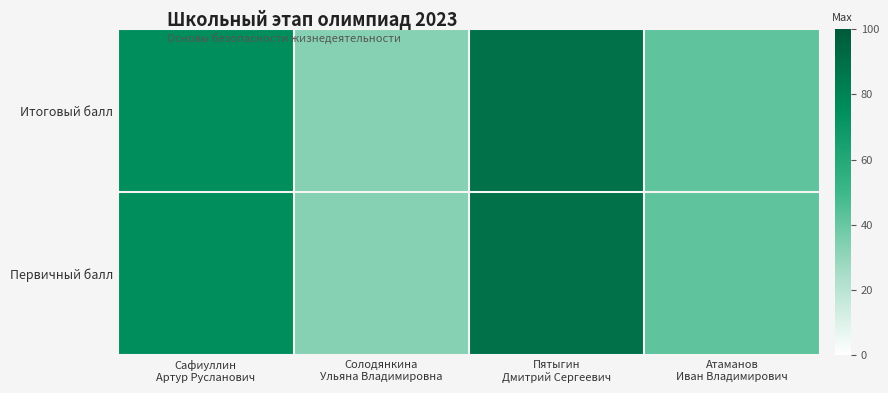

Reading right to left, list all the values displayed in this chart.

Итоговый балл: Атаманов
Иван Владимирович=42	Пятыгин
Дмитрий Сергеевич=89	Солодянкина
Ульяна Владимировна=33	Сафиуллин
Артур Русланович=75
Первичный балл: Атаманов
Иван Владимирович=42	Пятыгин
Дмитрий Сергеевич=89	Солодянкина
Ульяна Владимировна=33	Сафиуллин
Артур Русланович=75